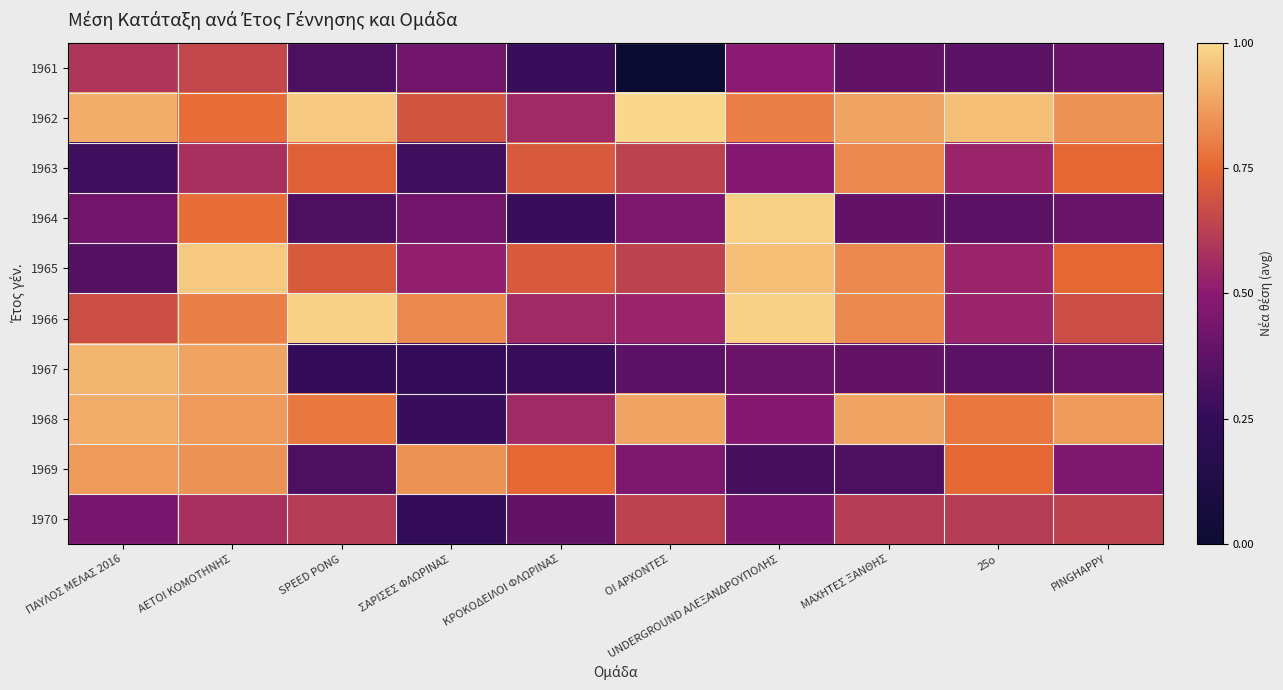

Reading left to right, extract all data points from this chart.

1961: ΠΑΥΛΟΣ ΜΕΛΑΣ 2016=0.6	ΑΕΤΟΙ ΚΟΜΟΤΗΝΗΣ=0.7	SPEED PONG=0.3	ΣΑΡΙΣΕΣ ΦΛΩΡΙΝΑΣ=0.4	ΚΡΟΚΟΔΕΙΛΟΙ ΦΛΩΡΙΝΑΣ=0.3	ΟΙ ΑΡΧΟΝΤΕΣ=0.0	UNDERGROUND ΑΛΕΞΑΝΔΡΟΥΠΟΛΗΣ=0.5	ΜΑΧΗΤΕΣ ΞΑΝΘΗΣ=0.4	25ο=0.4	PINGHAPPY=0.4
1962: ΠΑΥΛΟΣ ΜΕΛΑΣ 2016=0.9	ΑΕΤΟΙ ΚΟΜΟΤΗΝΗΣ=0.8	SPEED PONG=1.0	ΣΑΡΙΣΕΣ ΦΛΩΡΙΝΑΣ=0.7	ΚΡΟΚΟΔΕΙΛΟΙ ΦΛΩΡΙΝΑΣ=0.6	ΟΙ ΑΡΧΟΝΤΕΣ=1.0	UNDERGROUND ΑΛΕΞΑΝΔΡΟΥΠΟΛΗΣ=0.8	ΜΑΧΗΤΕΣ ΞΑΝΘΗΣ=0.9	25ο=0.9	PINGHAPPY=0.8
1963: ΠΑΥΛΟΣ ΜΕΛΑΣ 2016=0.3	ΑΕΤΟΙ ΚΟΜΟΤΗΝΗΣ=0.6	SPEED PONG=0.7	ΣΑΡΙΣΕΣ ΦΛΩΡΙΝΑΣ=0.3	ΚΡΟΚΟΔΕΙΛΟΙ ΦΛΩΡΙΝΑΣ=0.7	ΟΙ ΑΡΧΟΝΤΕΣ=0.6	UNDERGROUND ΑΛΕΞΑΝΔΡΟΥΠΟΛΗΣ=0.5	ΜΑΧΗΤΕΣ ΞΑΝΘΗΣ=0.8	25ο=0.5	PINGHAPPY=0.8
1964: ΠΑΥΛΟΣ ΜΕΛΑΣ 2016=0.4	ΑΕΤΟΙ ΚΟΜΟΤΗΝΗΣ=0.8	SPEED PONG=0.3	ΣΑΡΙΣΕΣ ΦΛΩΡΙΝΑΣ=0.4	ΚΡΟΚΟΔΕΙΛΟΙ ΦΛΩΡΙΝΑΣ=0.3	ΟΙ ΑΡΧΟΝΤΕΣ=0.5	UNDERGROUND ΑΛΕΞΑΝΔΡΟΥΠΟΛΗΣ=1.0	ΜΑΧΗΤΕΣ ΞΑΝΘΗΣ=0.4	25ο=0.4	PINGHAPPY=0.4
1965: ΠΑΥΛΟΣ ΜΕΛΑΣ 2016=0.3	ΑΕΤΟΙ ΚΟΜΟΤΗΝΗΣ=1.0	SPEED PONG=0.7	ΣΑΡΙΣΕΣ ΦΛΩΡΙΝΑΣ=0.5	ΚΡΟΚΟΔΕΙΛΟΙ ΦΛΩΡΙΝΑΣ=0.7	ΟΙ ΑΡΧΟΝΤΕΣ=0.6	UNDERGROUND ΑΛΕΞΑΝΔΡΟΥΠΟΛΗΣ=0.9	ΜΑΧΗΤΕΣ ΞΑΝΘΗΣ=0.8	25ο=0.5	PINGHAPPY=0.8
1966: ΠΑΥΛΟΣ ΜΕΛΑΣ 2016=0.7	ΑΕΤΟΙ ΚΟΜΟΤΗΝΗΣ=0.8	SPEED PONG=1.0	ΣΑΡΙΣΕΣ ΦΛΩΡΙΝΑΣ=0.8	ΚΡΟΚΟΔΕΙΛΟΙ ΦΛΩΡΙΝΑΣ=0.6	ΟΙ ΑΡΧΟΝΤΕΣ=0.5	UNDERGROUND ΑΛΕΞΑΝΔΡΟΥΠΟΛΗΣ=1.0	ΜΑΧΗΤΕΣ ΞΑΝΘΗΣ=0.8	25ο=0.5	PINGHAPPY=0.7
1967: ΠΑΥΛΟΣ ΜΕΛΑΣ 2016=0.9	ΑΕΤΟΙ ΚΟΜΟΤΗΝΗΣ=0.9	SPEED PONG=0.2	ΣΑΡΙΣΕΣ ΦΛΩΡΙΝΑΣ=0.2	ΚΡΟΚΟΔΕΙΛΟΙ ΦΛΩΡΙΝΑΣ=0.3	ΟΙ ΑΡΧΟΝΤΕΣ=0.4	UNDERGROUND ΑΛΕΞΑΝΔΡΟΥΠΟΛΗΣ=0.4	ΜΑΧΗΤΕΣ ΞΑΝΘΗΣ=0.4	25ο=0.4	PINGHAPPY=0.4
1968: ΠΑΥΛΟΣ ΜΕΛΑΣ 2016=0.9	ΑΕΤΟΙ ΚΟΜΟΤΗΝΗΣ=0.9	SPEED PONG=0.8	ΣΑΡΙΣΕΣ ΦΛΩΡΙΝΑΣ=0.3	ΚΡΟΚΟΔΕΙΛΟΙ ΦΛΩΡΙΝΑΣ=0.6	ΟΙ ΑΡΧΟΝΤΕΣ=0.9	UNDERGROUND ΑΛΕΞΑΝΔΡΟΥΠΟΛΗΣ=0.5	ΜΑΧΗΤΕΣ ΞΑΝΘΗΣ=0.9	25ο=0.8	PINGHAPPY=0.9
1969: ΠΑΥΛΟΣ ΜΕΛΑΣ 2016=0.9	ΑΕΤΟΙ ΚΟΜΟΤΗΝΗΣ=0.8	SPEED PONG=0.3	ΣΑΡΙΣΕΣ ΦΛΩΡΙΝΑΣ=0.8	ΚΡΟΚΟΔΕΙΛΟΙ ΦΛΩΡΙΝΑΣ=0.8	ΟΙ ΑΡΧΟΝΤΕΣ=0.5	UNDERGROUND ΑΛΕΞΑΝΔΡΟΥΠΟΛΗΣ=0.3	ΜΑΧΗΤΕΣ ΞΑΝΘΗΣ=0.3	25ο=0.8	PINGHAPPY=0.5
1970: ΠΑΥΛΟΣ ΜΕΛΑΣ 2016=0.4	ΑΕΤΟΙ ΚΟΜΟΤΗΝΗΣ=0.6	SPEED PONG=0.6	ΣΑΡΙΣΕΣ ΦΛΩΡΙΝΑΣ=0.2	ΚΡΟΚΟΔΕΙΛΟΙ ΦΛΩΡΙΝΑΣ=0.4	ΟΙ ΑΡΧΟΝΤΕΣ=0.6	UNDERGROUND ΑΛΕΞΑΝΔΡΟΥΠΟΛΗΣ=0.4	ΜΑΧΗΤΕΣ ΞΑΝΘΗΣ=0.6	25ο=0.6	PINGHAPPY=0.6